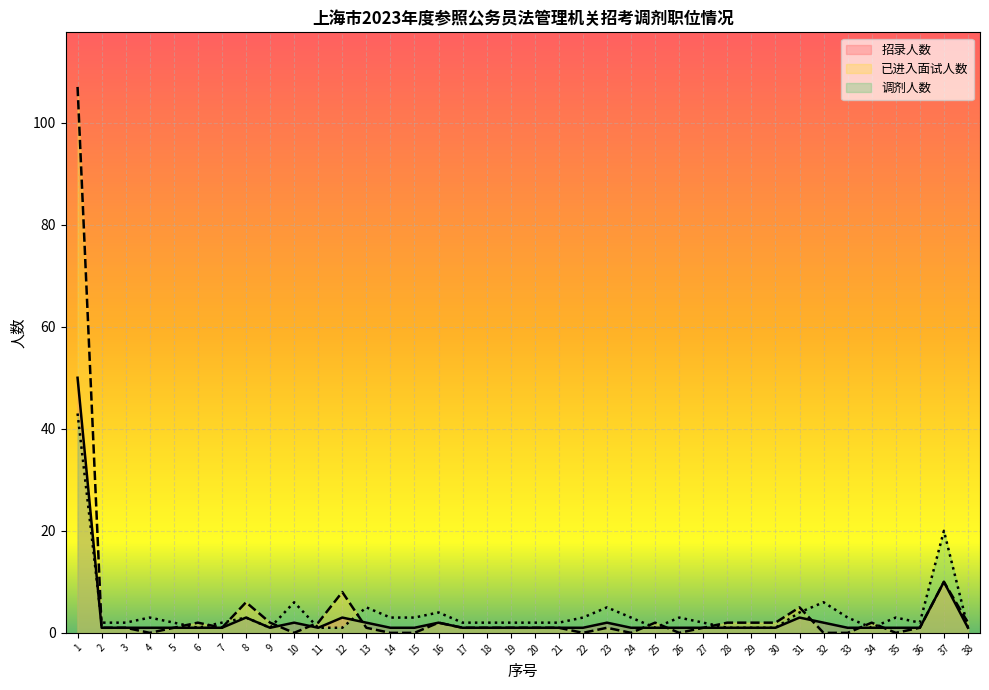

At which category is the sum across all series the highest?

1